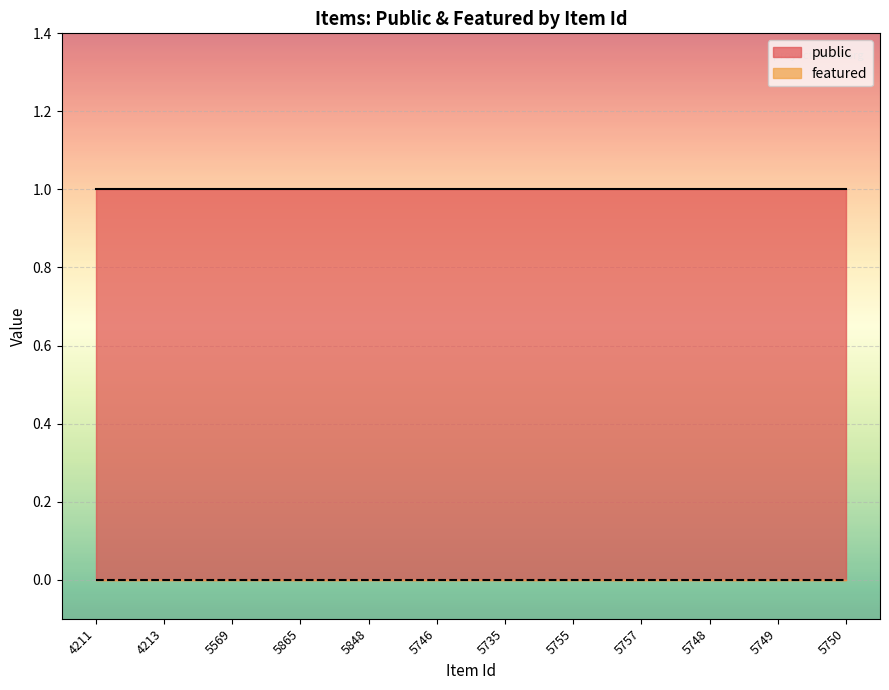

True or false: featured has more than 0 points higher than both neighbors.

False